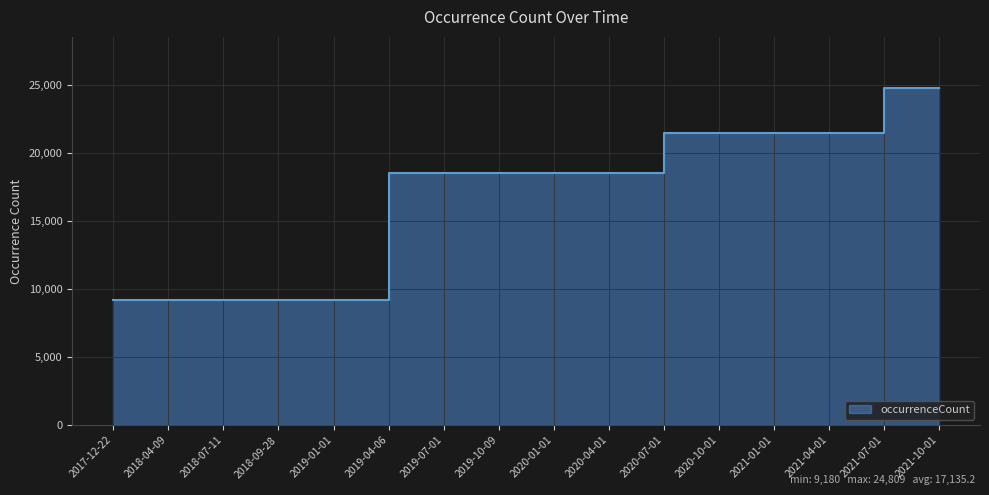

What is the change in value from 2020-04-01 to 2021-01-01?

+2951